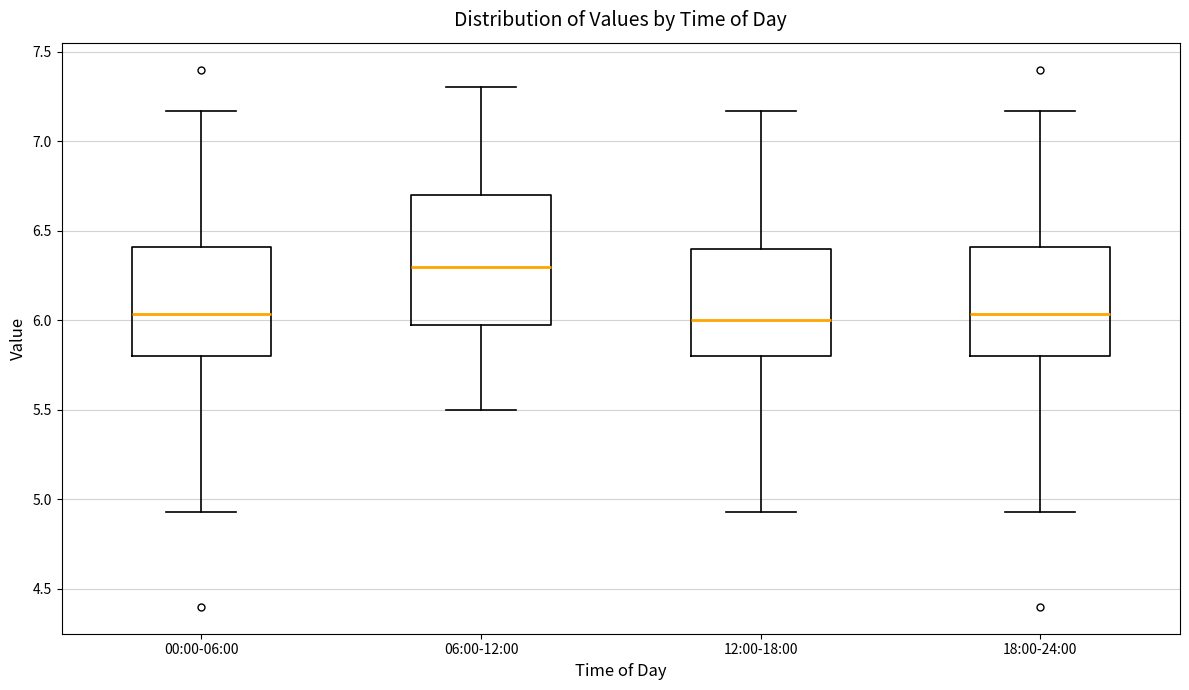

Reading left to right, transcribe this box plot: for each box, give where its median line is, the range the box spans, and where its two whiskers end, as read against the y-axis. The values are not printed on the chart, so give them approximately, as read against the axis.

00:00-06:00: median 6.05, box 5.80 to 6.40, whiskers 4.95 to 7.15
06:00-12:00: median 6.30, box 6.00 to 6.70, whiskers 5.50 to 7.30
12:00-18:00: median 6.00, box 5.80 to 6.40, whiskers 4.95 to 7.15
18:00-24:00: median 6.05, box 5.80 to 6.40, whiskers 4.95 to 7.15